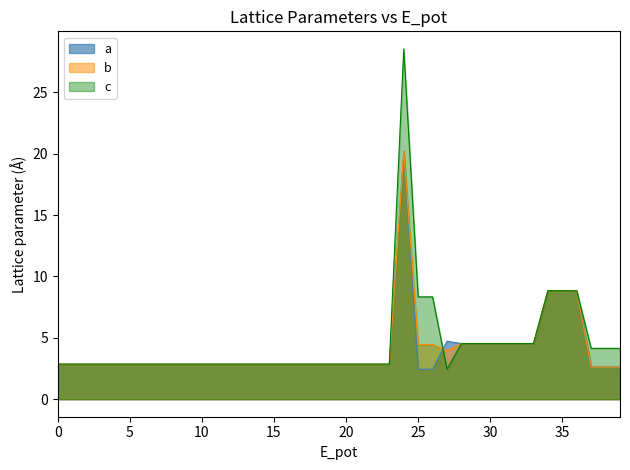

Which series has the largest range (max minus min)?

c